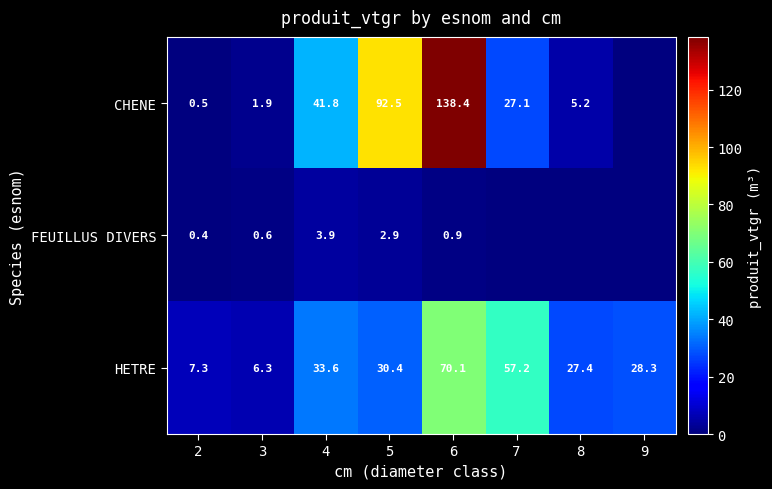

What is the sum of the CHENE values at 6 and 7?

165.5